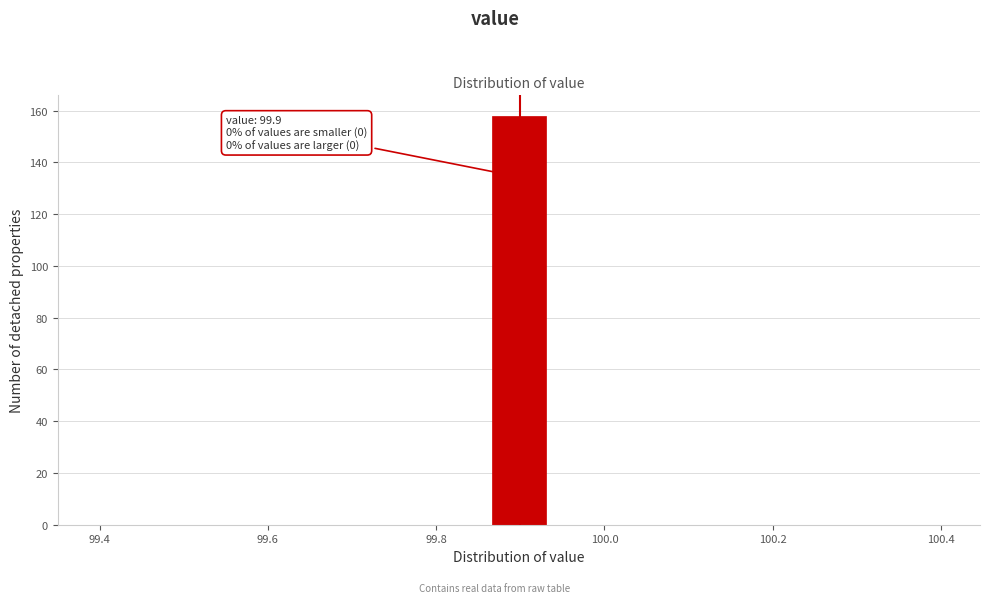

Read against the x-axis, roughly where is the centre of the tallest bar?

99.90